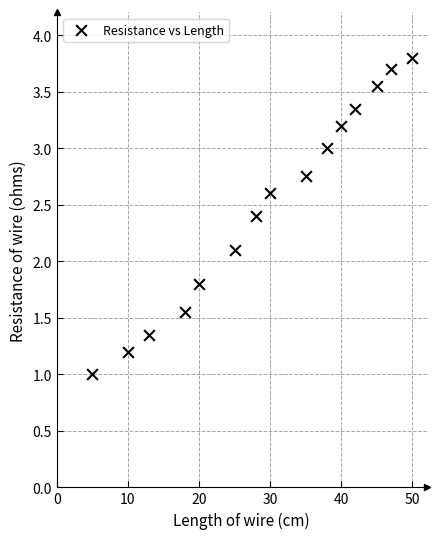

What Y value in the scatter plot is closest to 2?

2.1